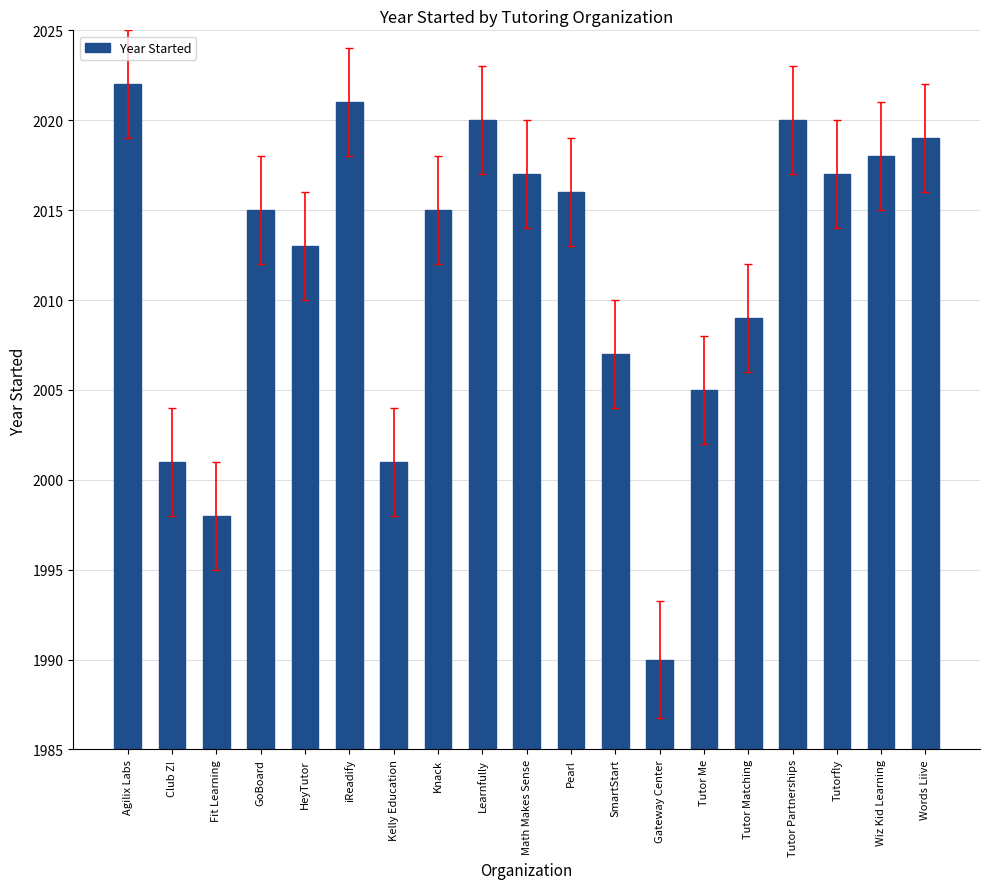

What is the label of the 8th bar from the left?

Knack